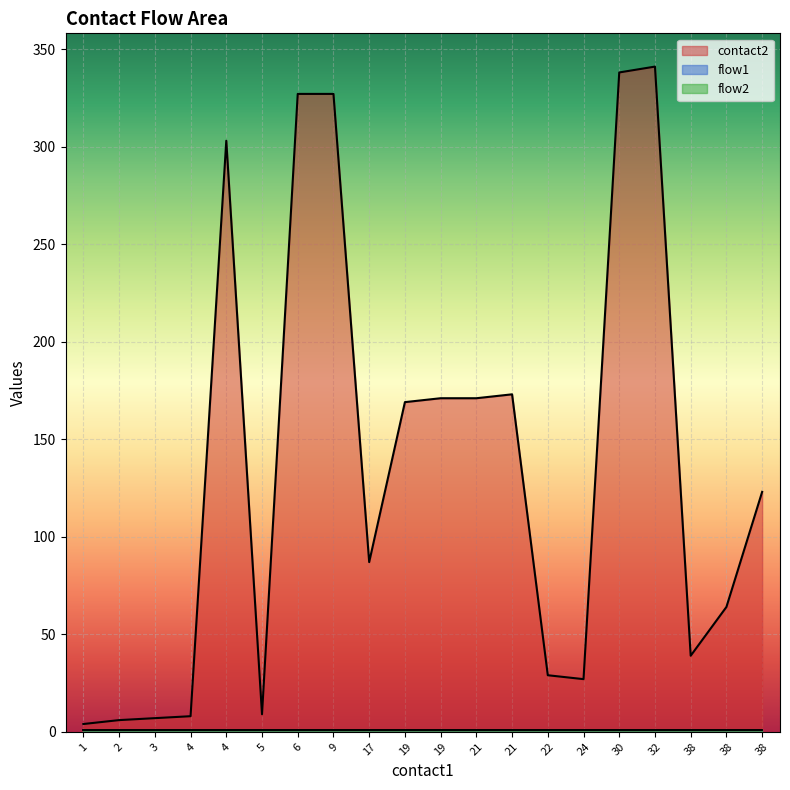

Read the flow1 value at 6.

1